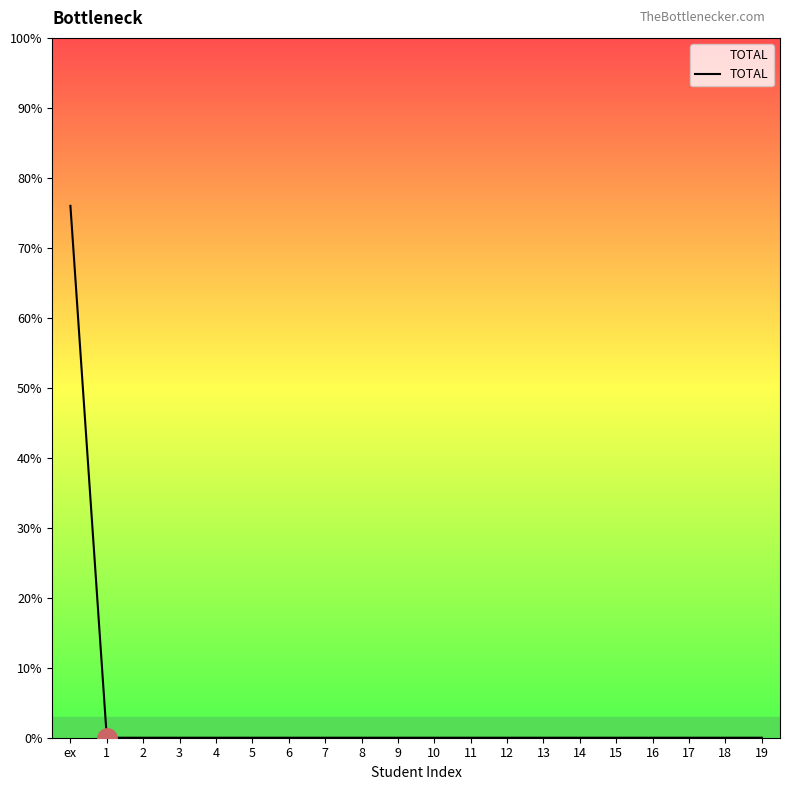

Does the chart have visible grid lines?

No